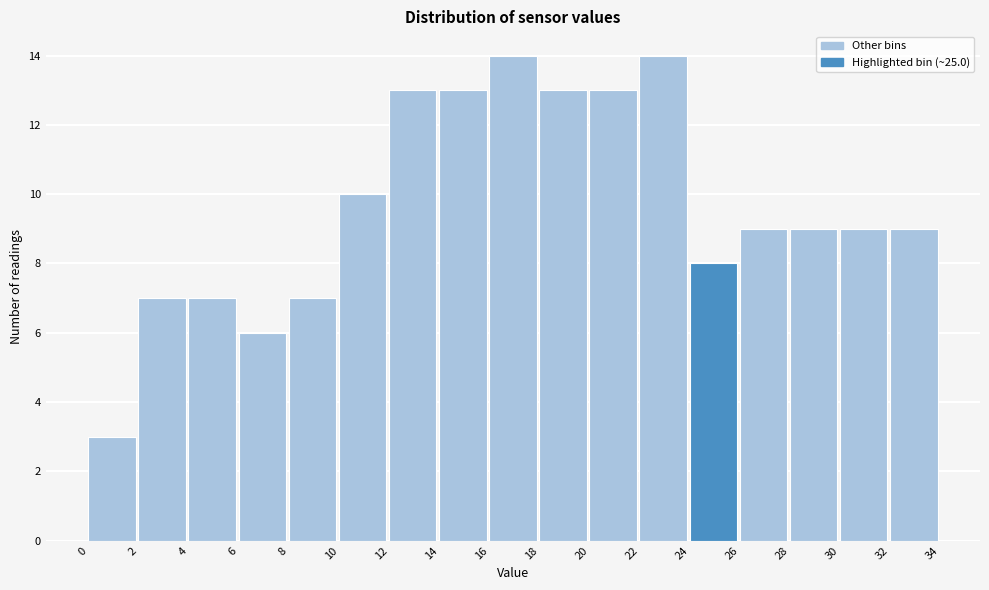

How tall is the bar that spans 20 to 22 on the x-axis? The values are not printed on the chart, so give them approximately, as read against the axis.

13